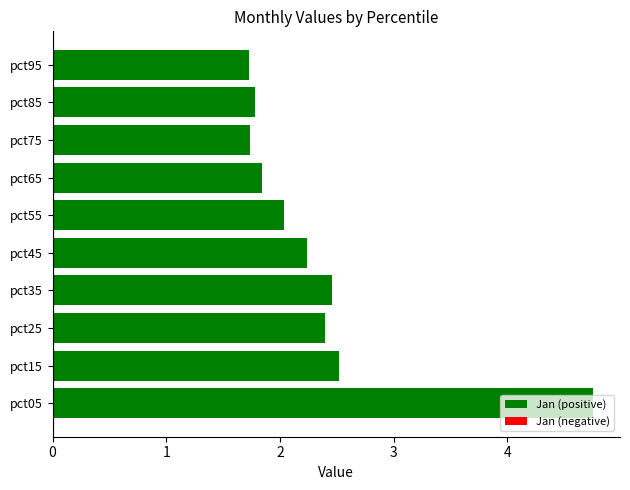

Between pct25 and pct05, which is larger?

pct05